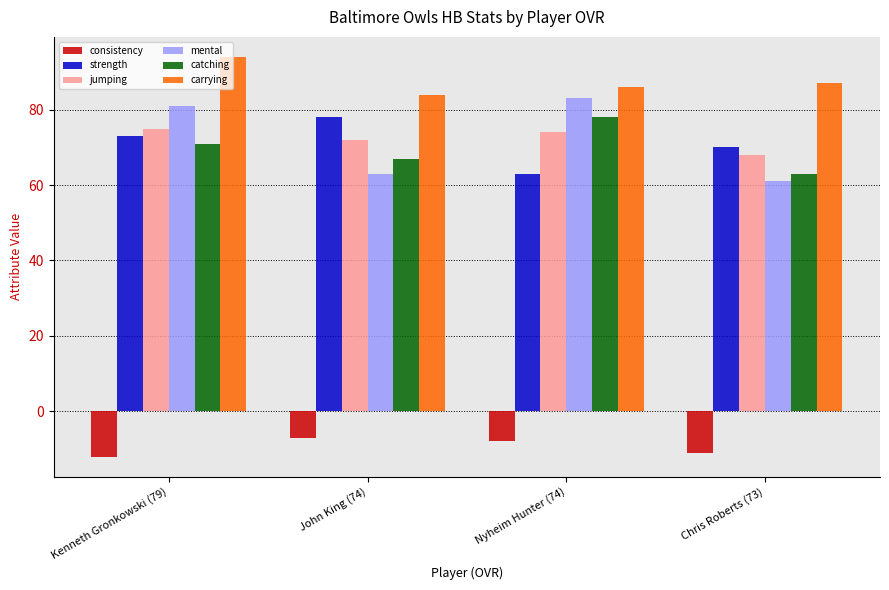

Reading left to right, extract all data points from this chart.

consistency: -12	-7	-8	-11
strength: 73	78	63	70
jumping: 75	72	74	68
mental: 81	63	83	61
catching: 71	67	78	63
carrying: 94	84	86	87